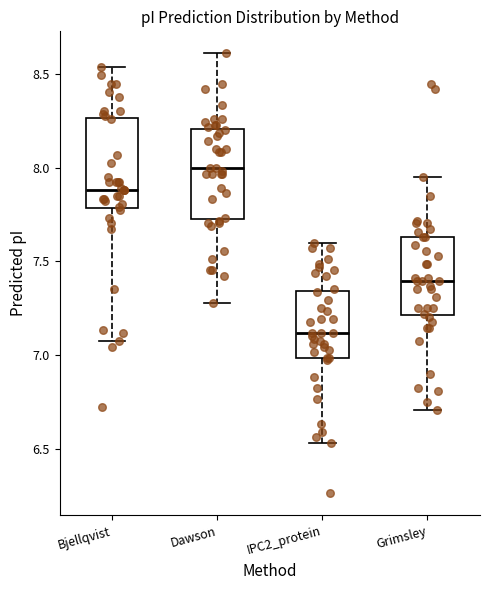

Which box's median line is the lowest?

IPC2_protein